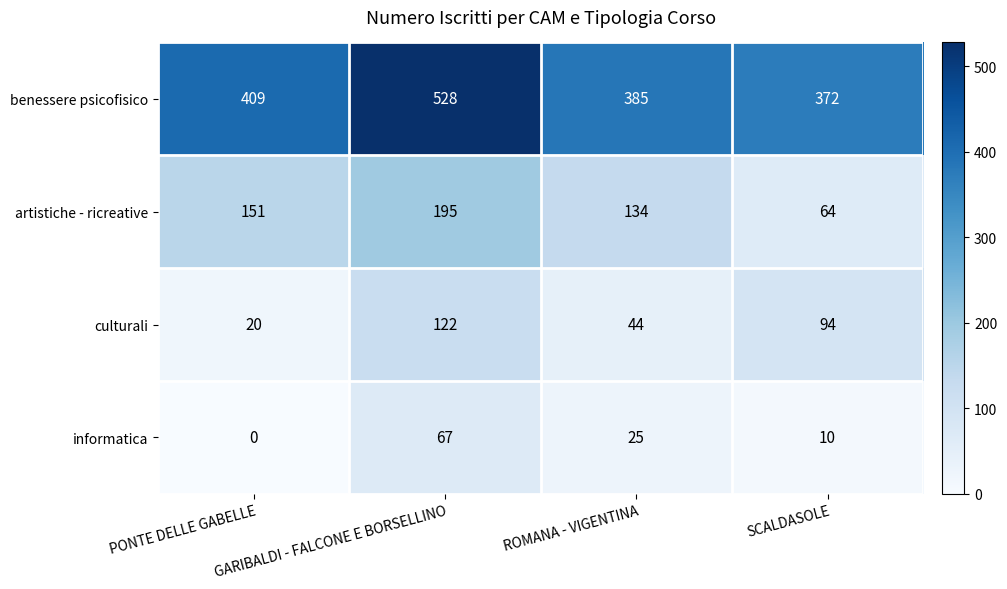

What is the difference between the highest and lowest values at ROMANA - VIGENTINA?

360